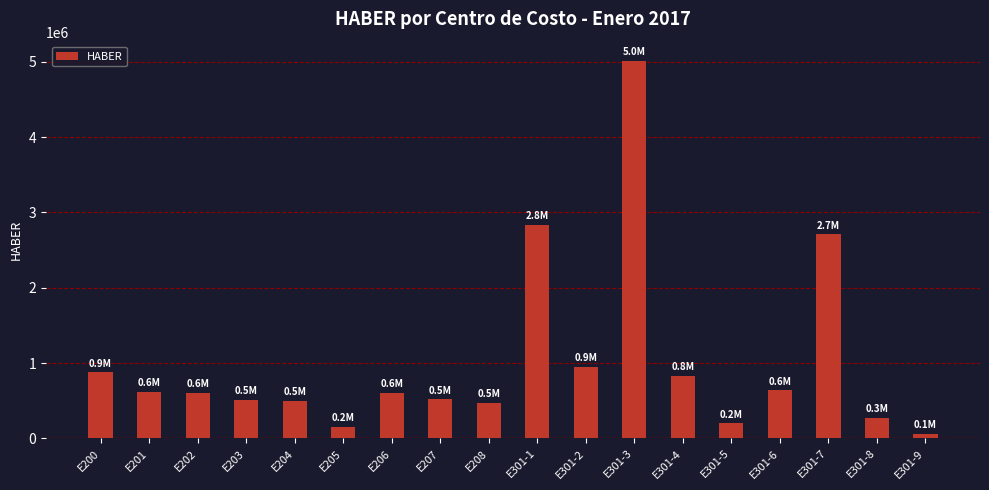

What is the difference between the maximum and minimum values?

4956537